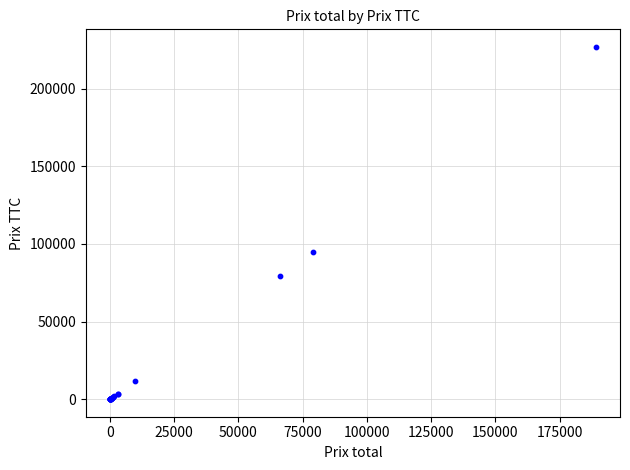

What Y value in the scatter plot is closest to 113422?

94800.0